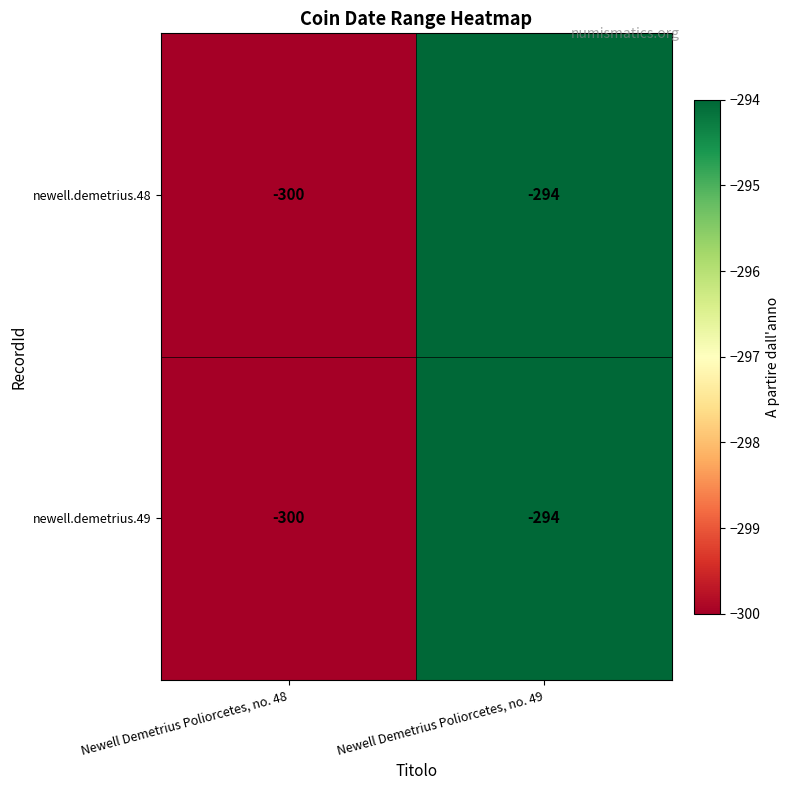

Reading left to right, list all the values displayed in this chart.

newell.demetrius.48: Newell Demetrius Poliorcetes, no. 48=-300	Newell Demetrius Poliorcetes, no. 49=-294
newell.demetrius.49: Newell Demetrius Poliorcetes, no. 48=-300	Newell Demetrius Poliorcetes, no. 49=-294